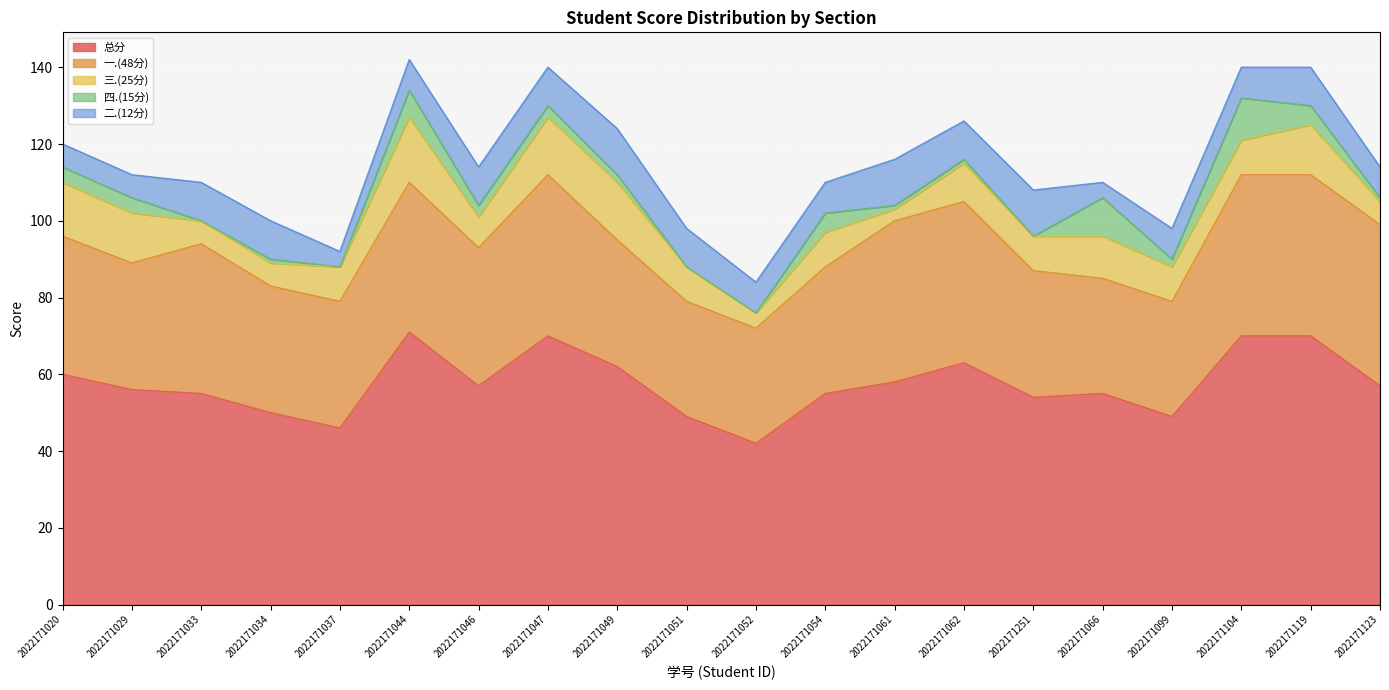

How many values in the 二.(12分) series are below 10?

10